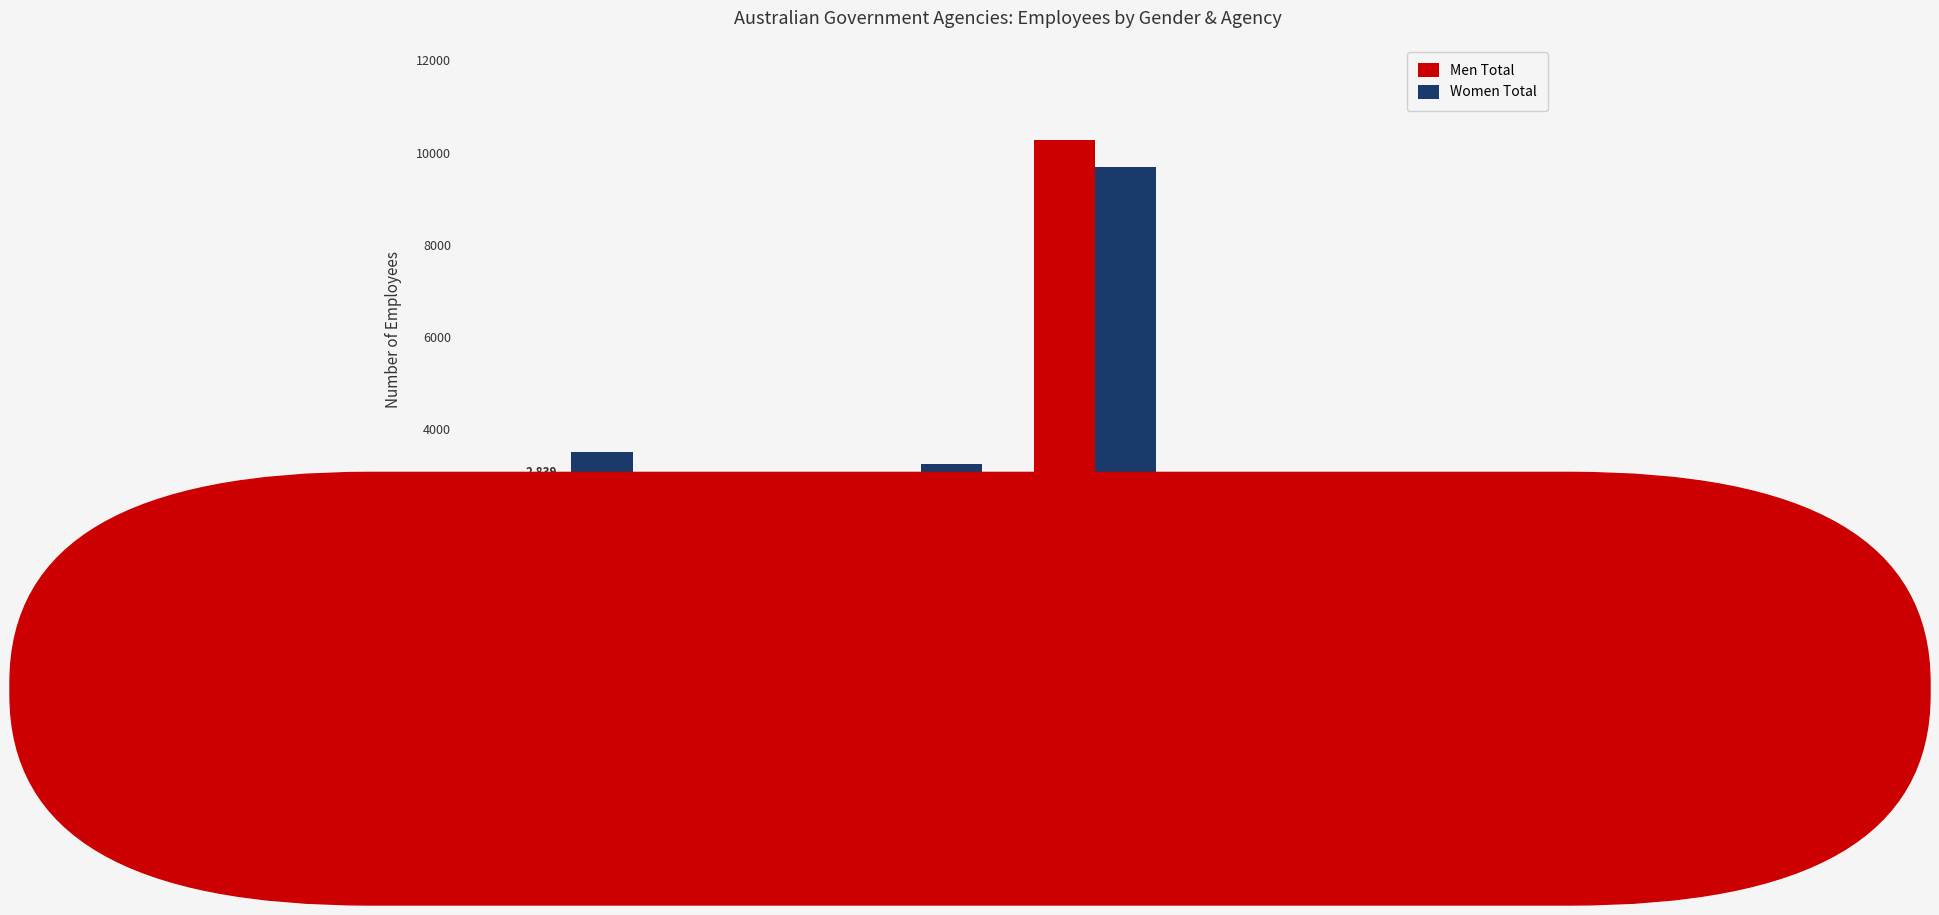

What position from the right is DEFENCE?

3